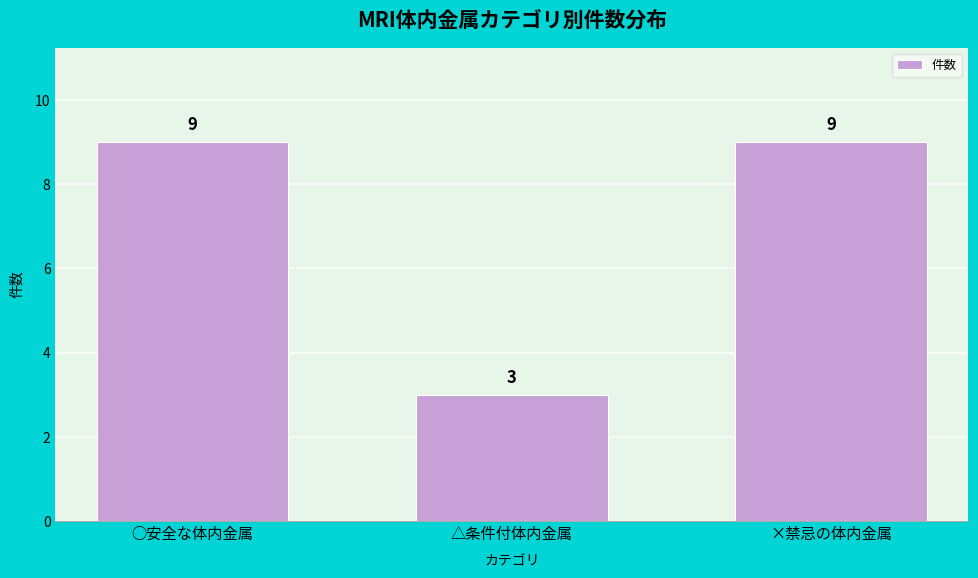

Reading right to left, what are all the values shown in this chart?

×禁忌の体内金属=9	△条件付体内金属=3	○安全な体内金属=9